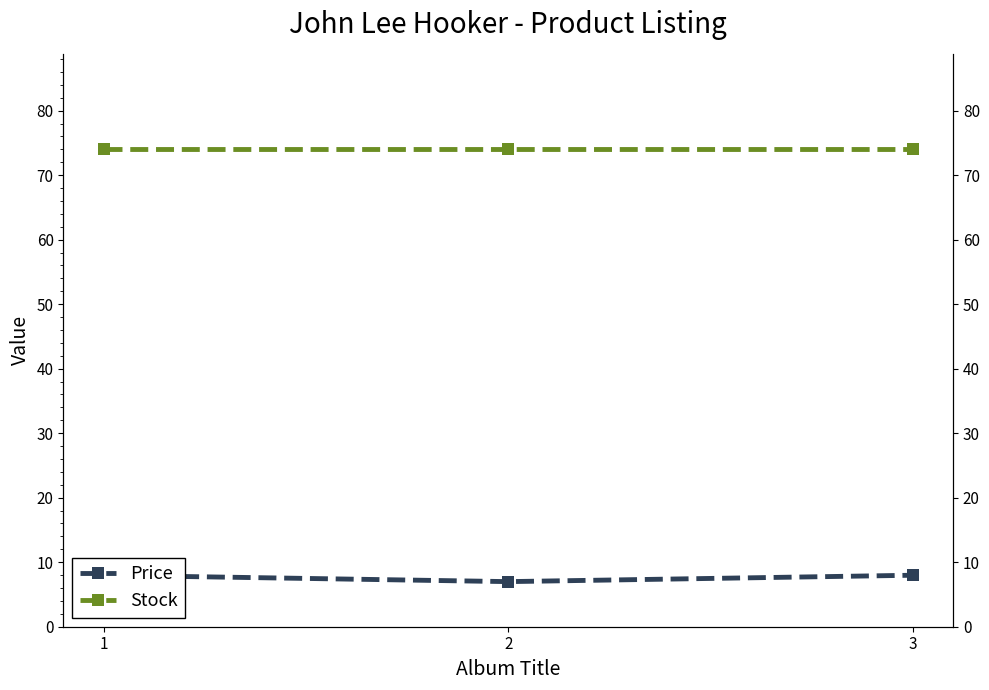

How many lines are shown in the chart?

2